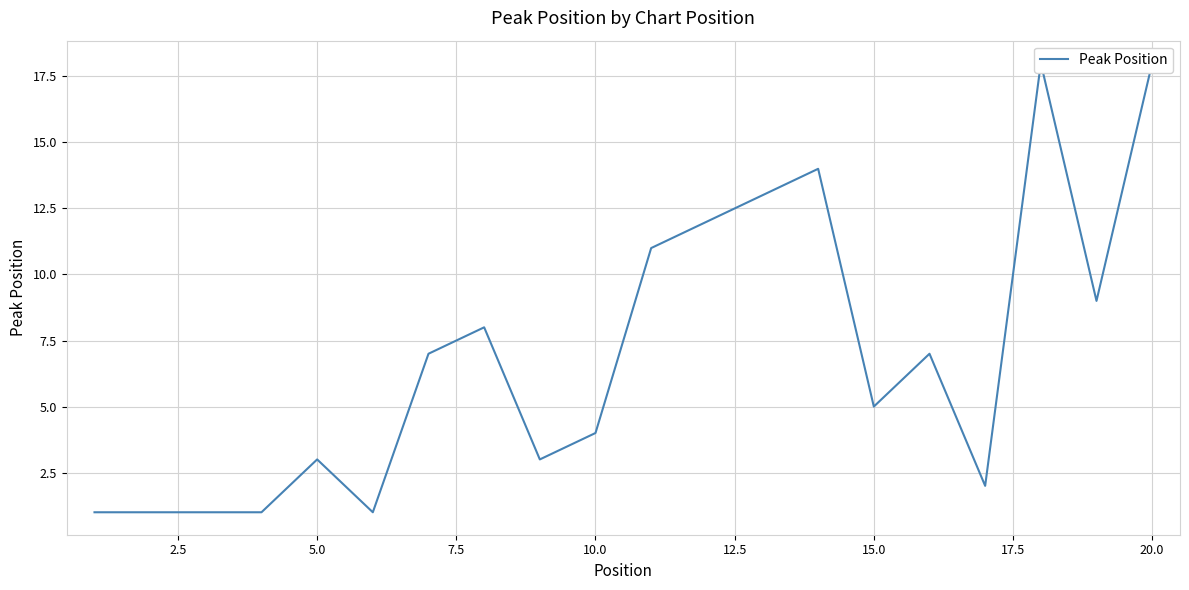

How many lines are shown in the chart?

1